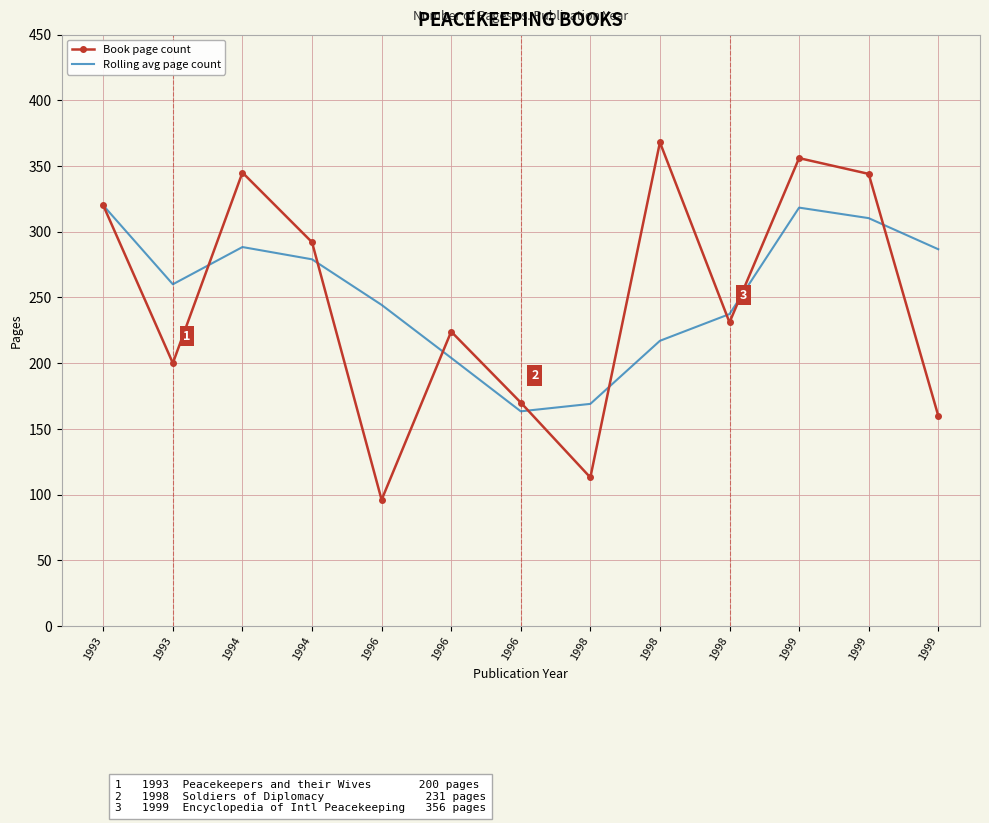

What are all the series names shown in the legend?

Book page count, Rolling avg page count